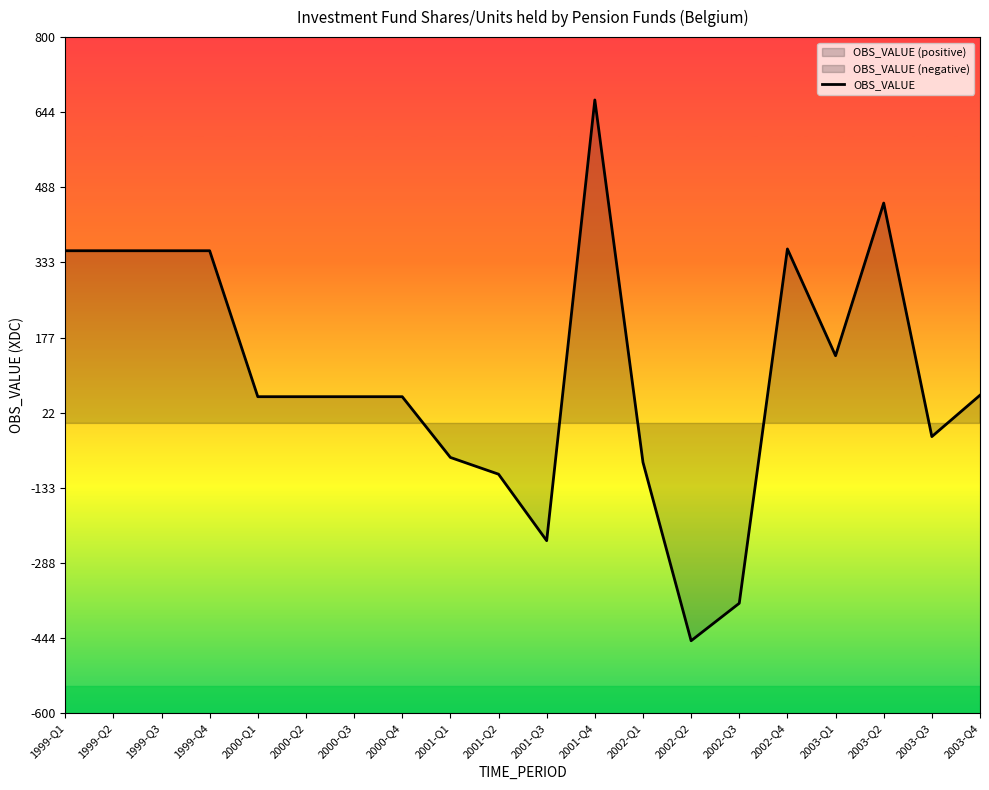

Reading left to right, extract all data points from this chart.

1999-Q1=357.6	1999-Q2=357.6	1999-Q3=357.6	1999-Q4=357.6	2000-Q1=55.4	2000-Q2=55.4	2000-Q3=55.4	2000-Q4=55.4	2001-Q1=-70.5	2001-Q2=-105.1	2001-Q3=-242.9	2001-Q4=669.8	2002-Q1=-80.5	2002-Q2=-450.1	2002-Q3=-372.4	2002-Q4=361.3	2003-Q1=140.1	2003-Q2=456.4	2003-Q3=-27.3	2003-Q4=58.4